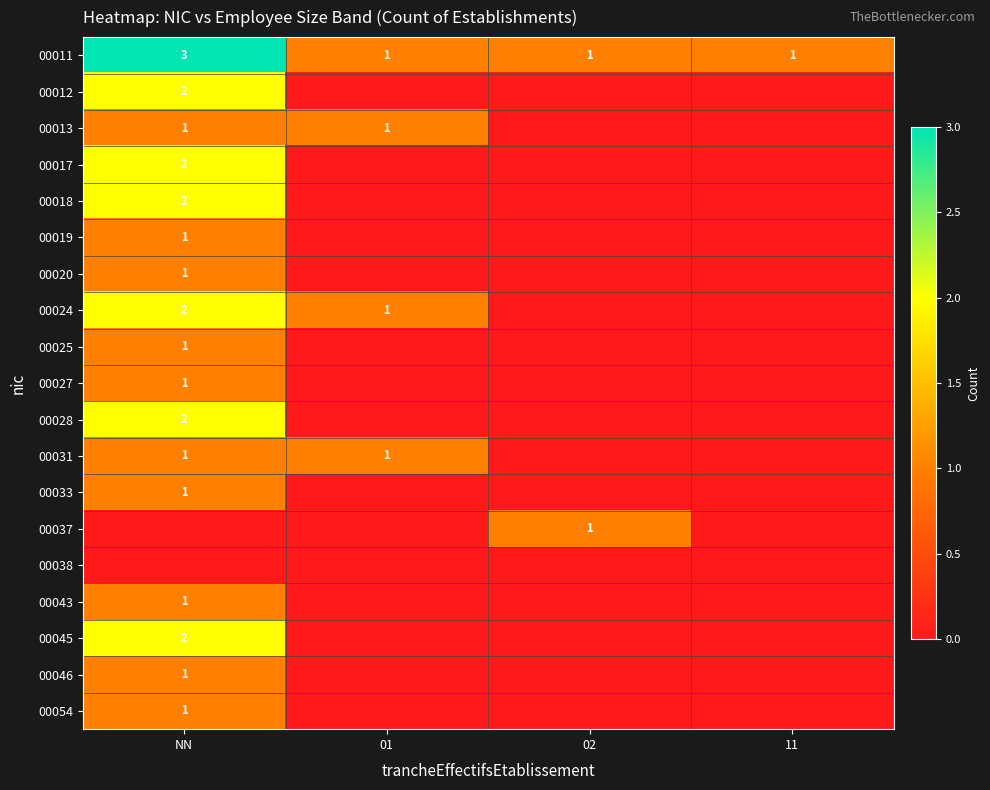

List the series in order of their peak value, highest first.

00011, 00012, 00017, 00018, 00024, 00028, 00045, 00013, 00019, 00020, 00025, 00027, 00031, 00033, 00037, 00043, 00046, 00054, 00038